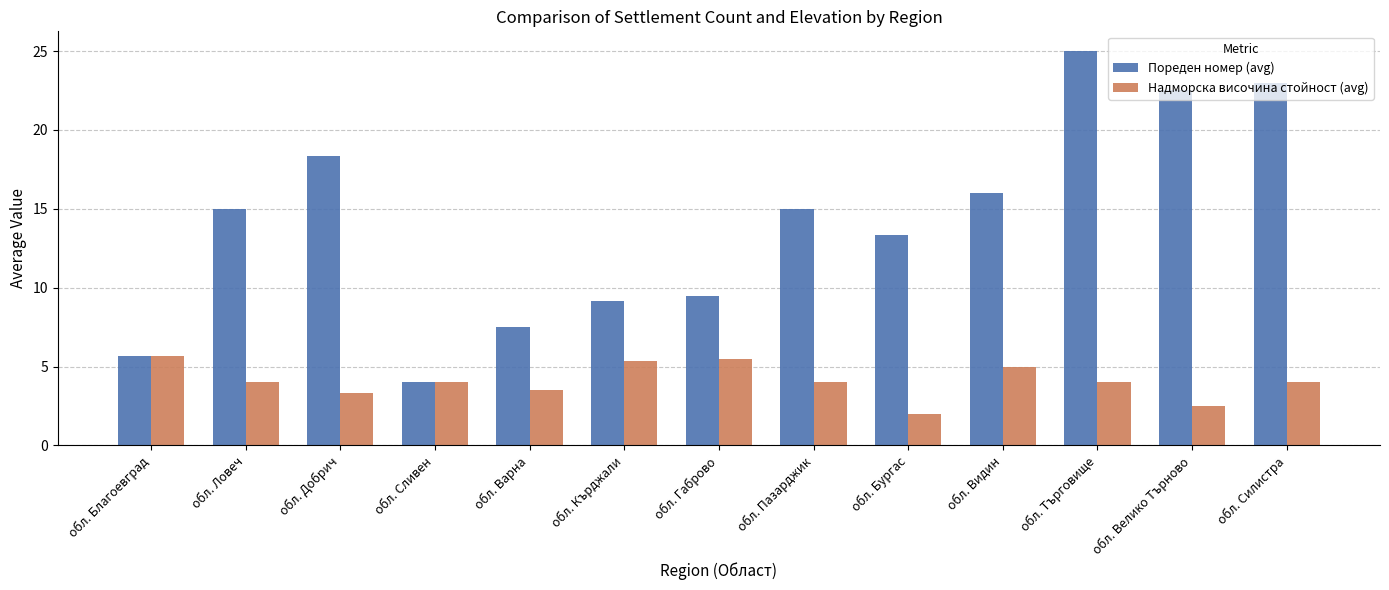

Reading left to right, extract all data points from this chart.

Пореден номер (avg): 5.7	15.0	18.3	4.0	7.5	9.2	9.5	15.0	13.3	16.0	25.0	22.5	23.0
Надморска височина стойност (avg): 5.7	4.0	3.3	4.0	3.5	5.3	5.5	4.0	2.0	5.0	4.0	2.5	4.0